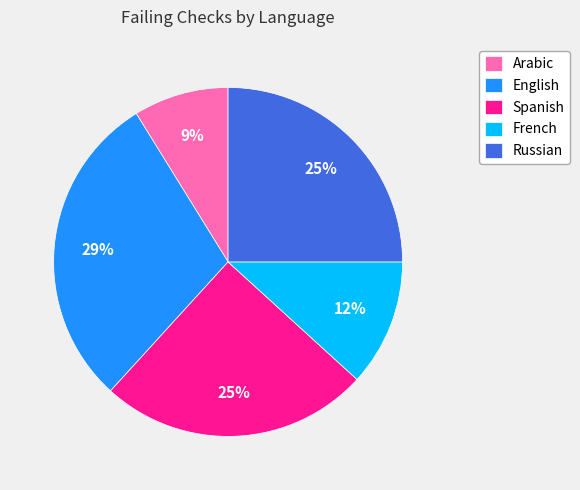

Between Spanish and Arabic, which is larger?

Spanish